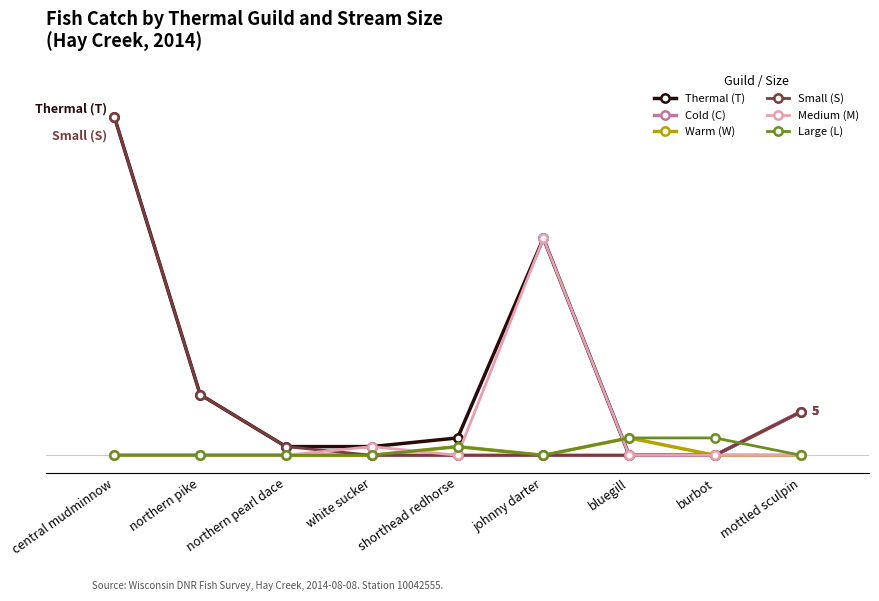

At burbot, list the series in order from smallest to largest.

Thermal (T), Cold (C), Warm (W), Small (S), Medium (M), Large (L)